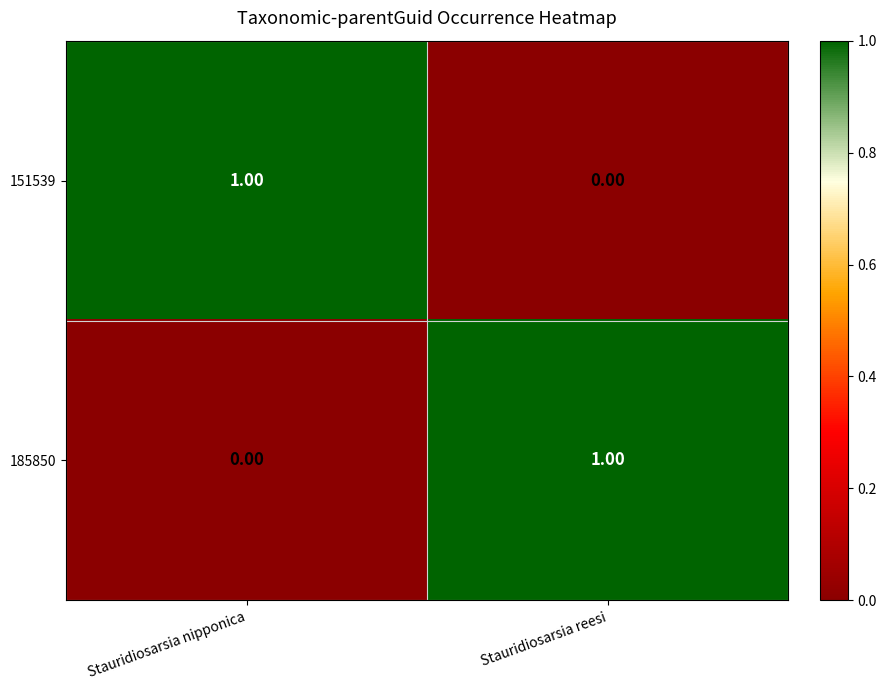

Which category has the highest value in the 185850 series?

Stauridiosarsia reesi